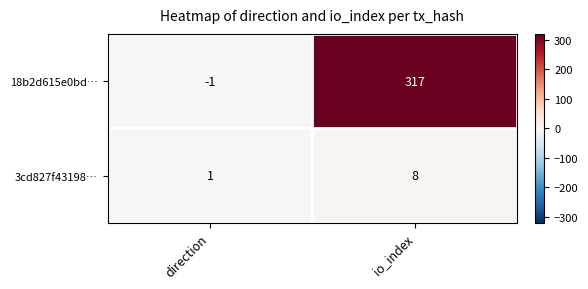

Reading right to left, list all the values displayed in this chart.

18b2d615e0bd…: 317	-1
3cd827f43198…: 8	1